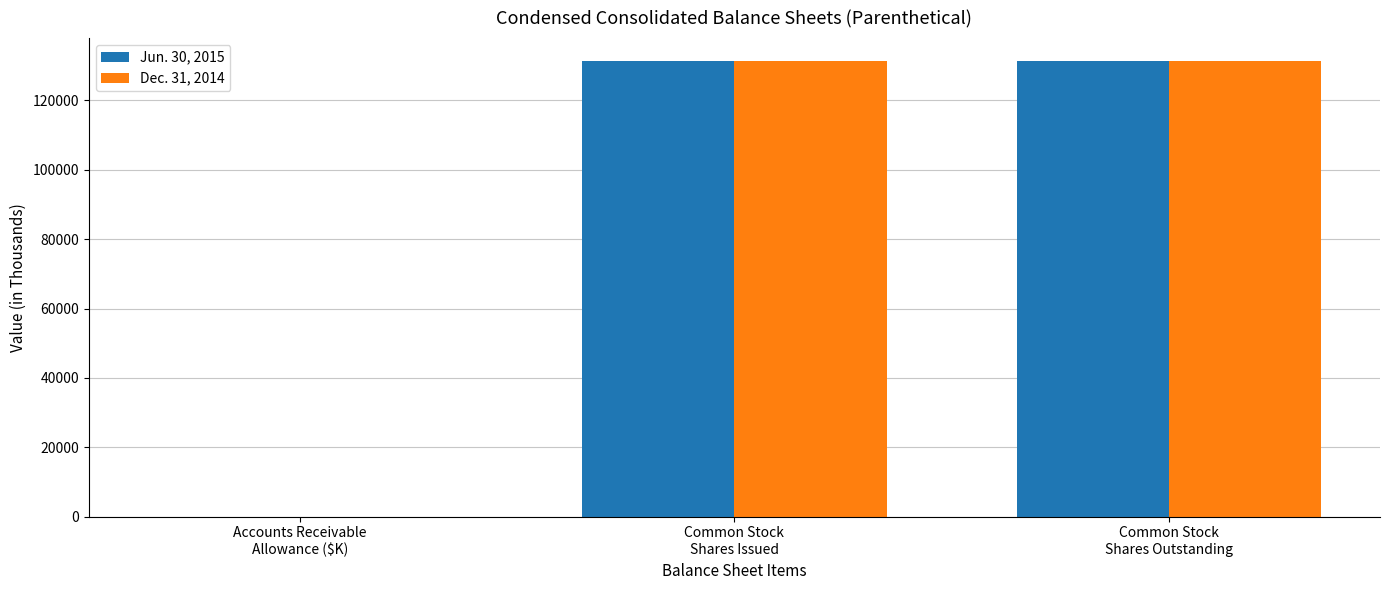

What is the maximum value shown in the chart?

131374.0